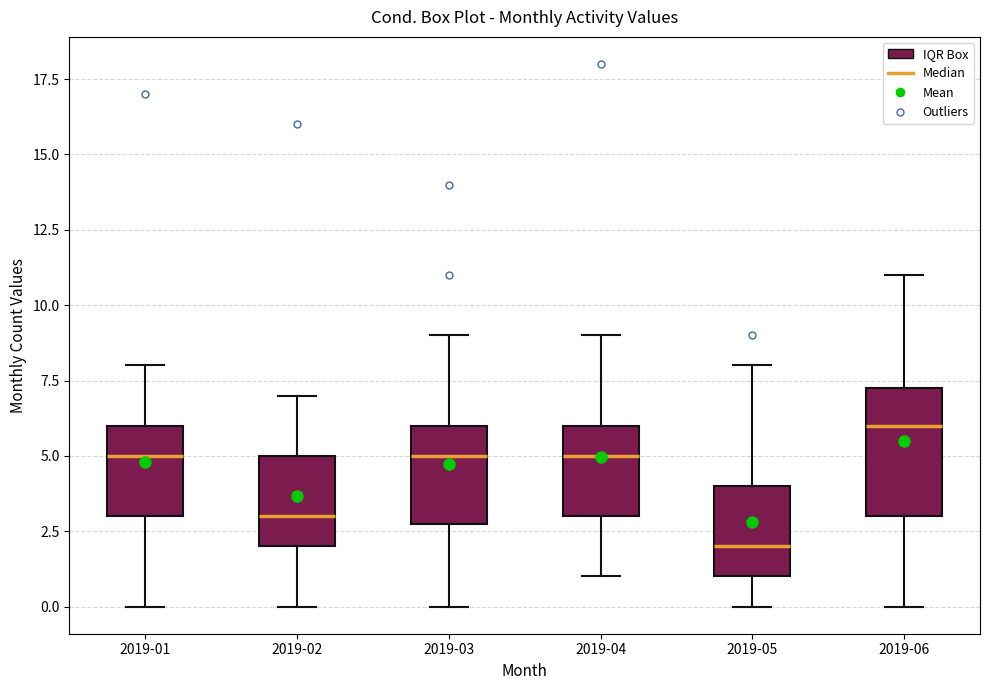

Reading left to right, transcribe this box plot: for each box, give where its median line is, the range the box spans, and where its two whiskers end, as read against the y-axis. The values are not printed on the chart, so give them approximately, as read against the axis.

2019-01: median 5.0, box 3.0 to 6.0, whiskers 0.0 to 8.0
2019-02: median 3.0, box 2.0 to 5.0, whiskers 0.0 to 7.0
2019-03: median 5.0, box 3.0 to 6.0, whiskers 0.0 to 9.0
2019-04: median 5.0, box 3.0 to 6.0, whiskers 1.0 to 9.0
2019-05: median 2.0, box 1.0 to 4.0, whiskers 0.0 to 8.0
2019-06: median 6.0, box 3.0 to 7.5, whiskers 0.0 to 11.0